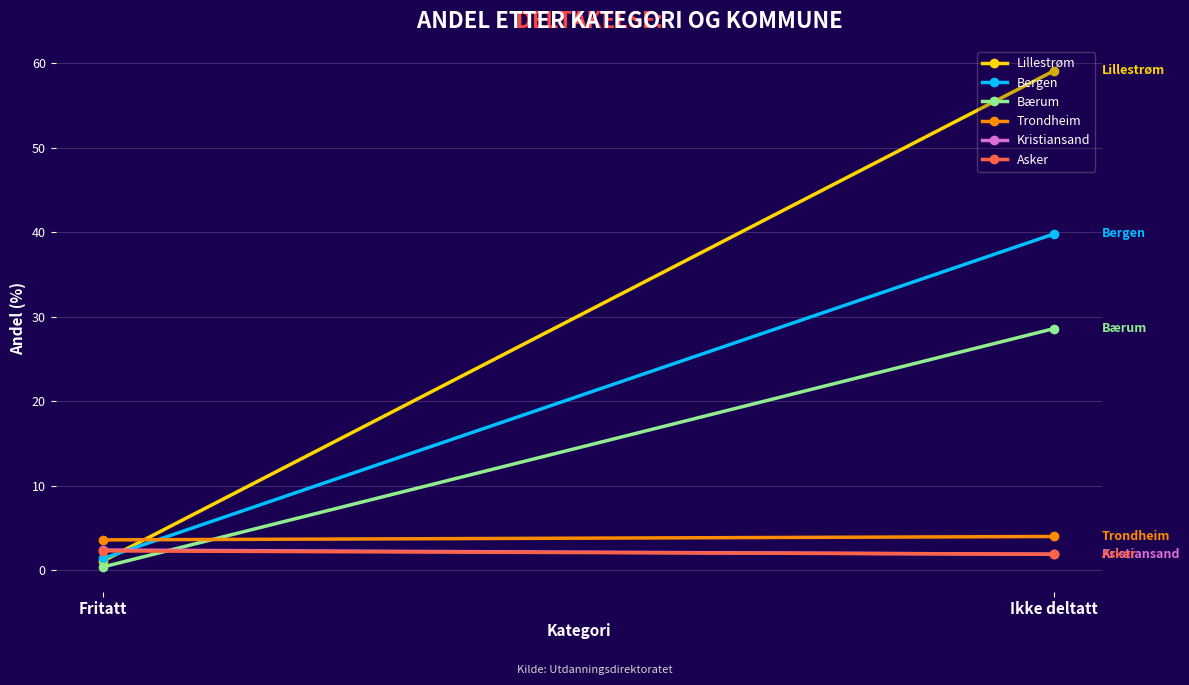

Which series changed the most between Fritatt and Ikke deltatt?

Lillestrøm